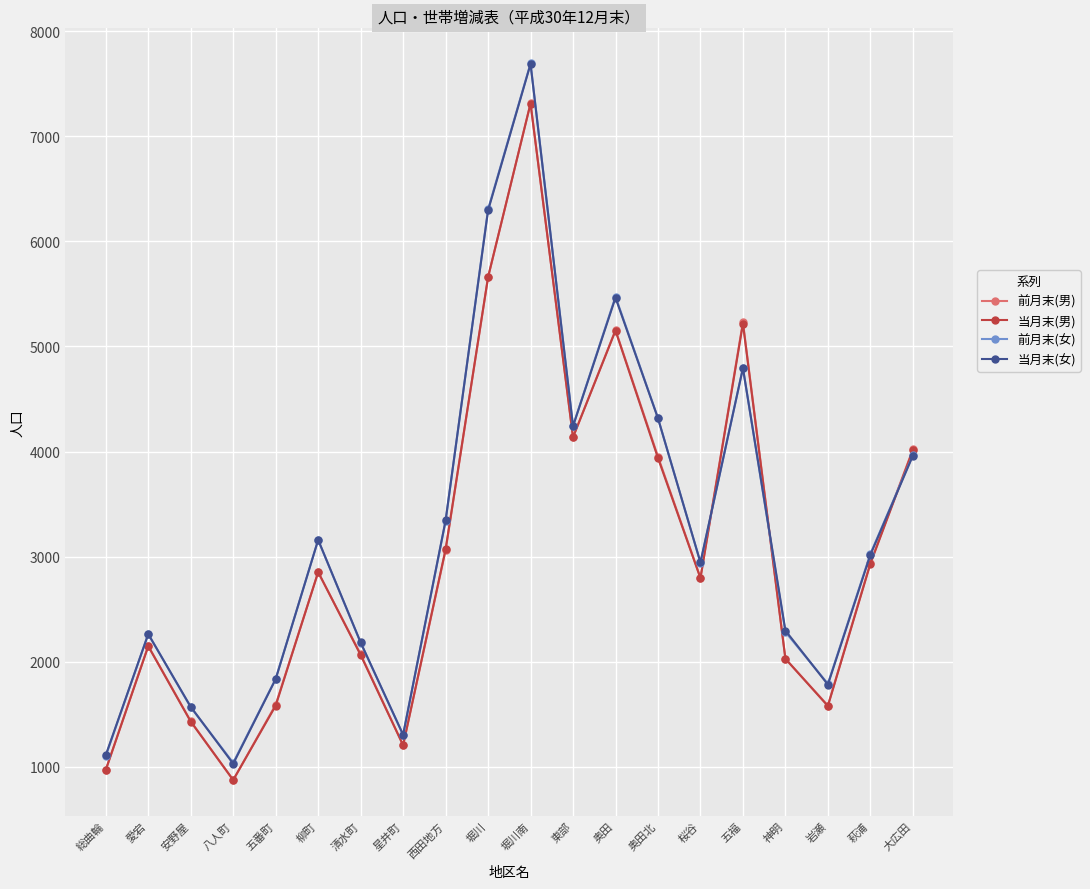

The value of 当月末(女) at 堀川南 is 13489. True or false?

False